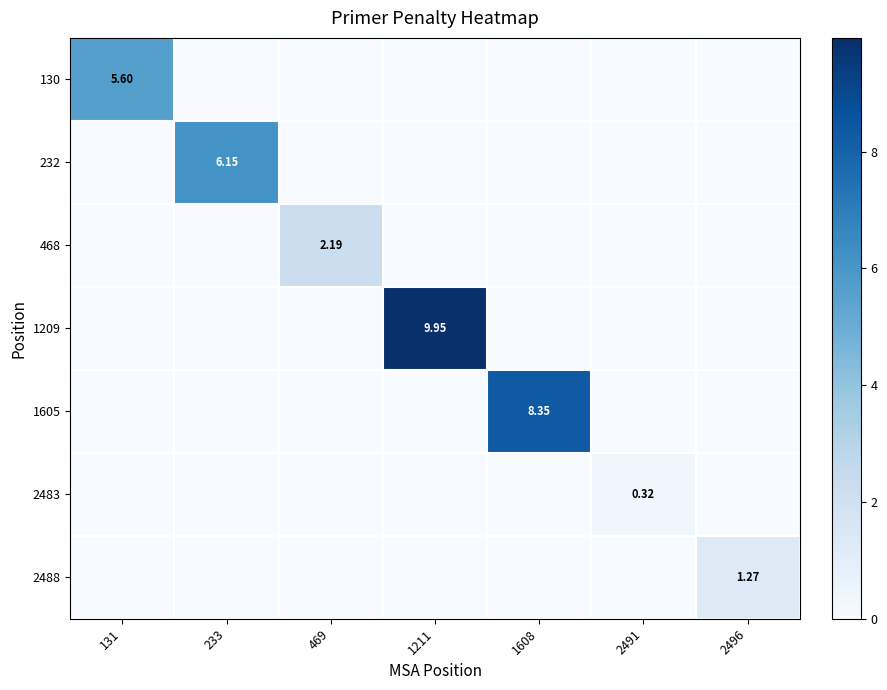

What is the average value of the 468 series?

0.3